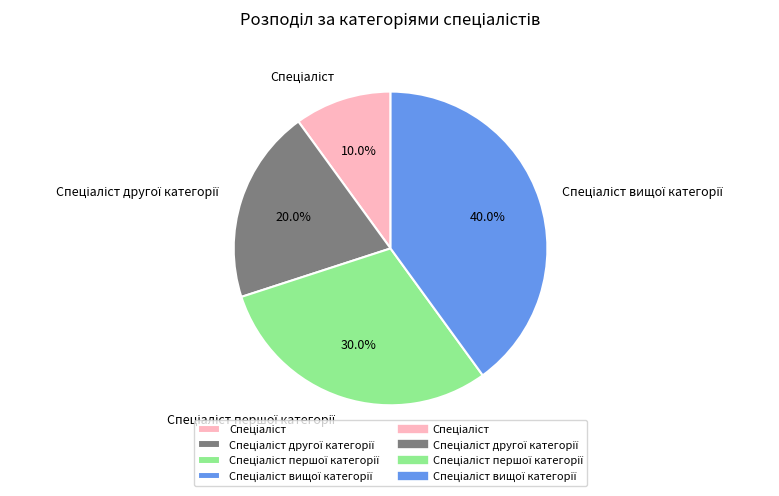

Is there any slice that represents more than half of the pie?

No